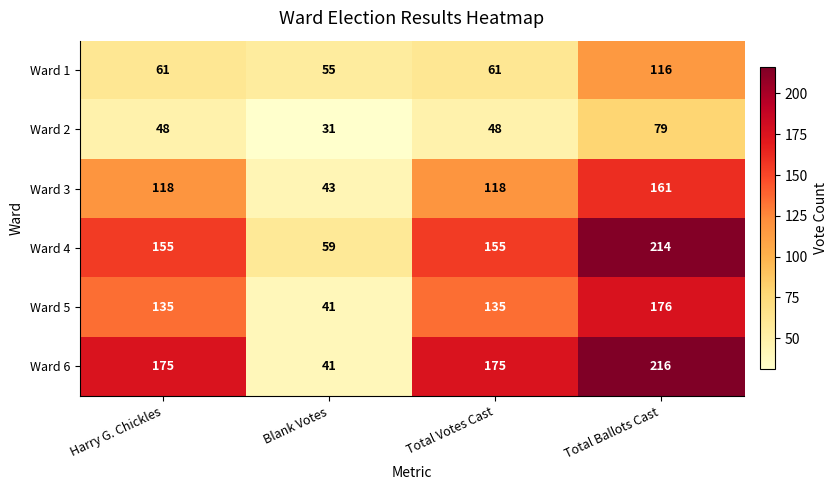

What is the smallest value displayed?

31